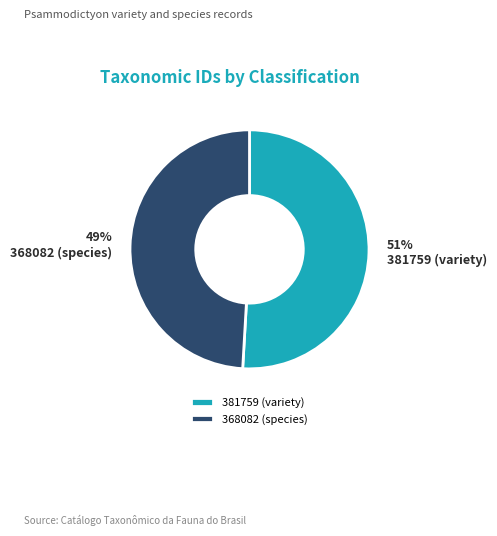

Approximately how many times larger is the value at 368082 (species) compared to 381759 (variety)?

1.0